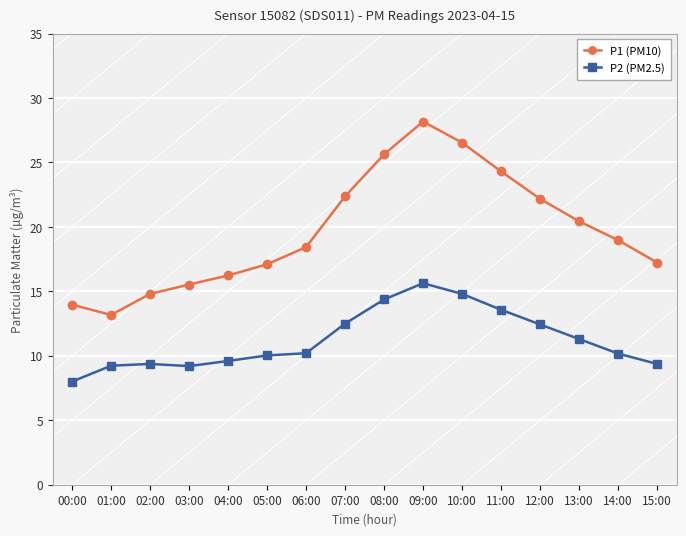

True or false: P1 (PM10) and P2 (PM2.5) intersect in this chart.

False